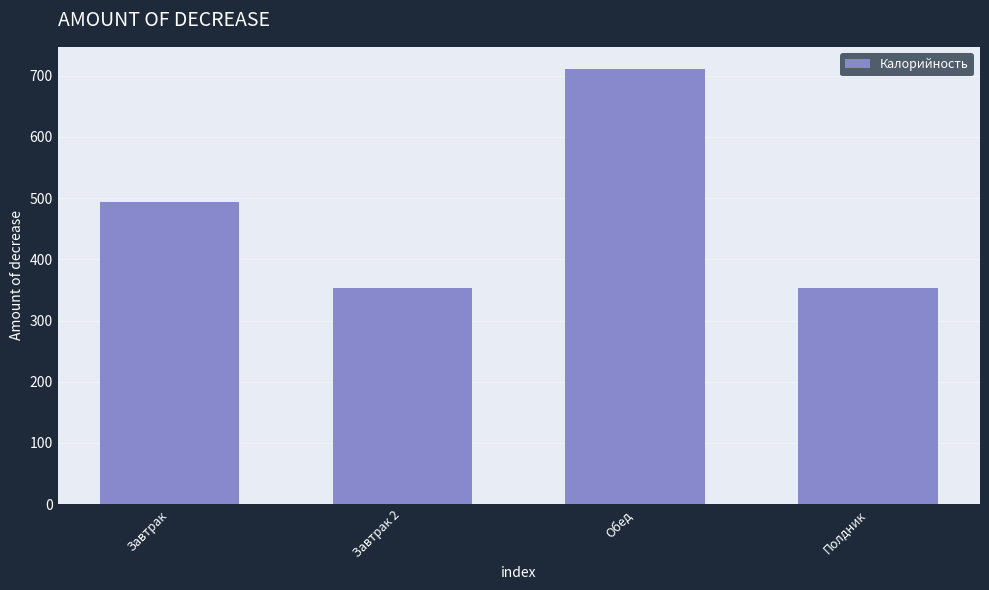

What is the value of the 1st bar from the left?

494.3